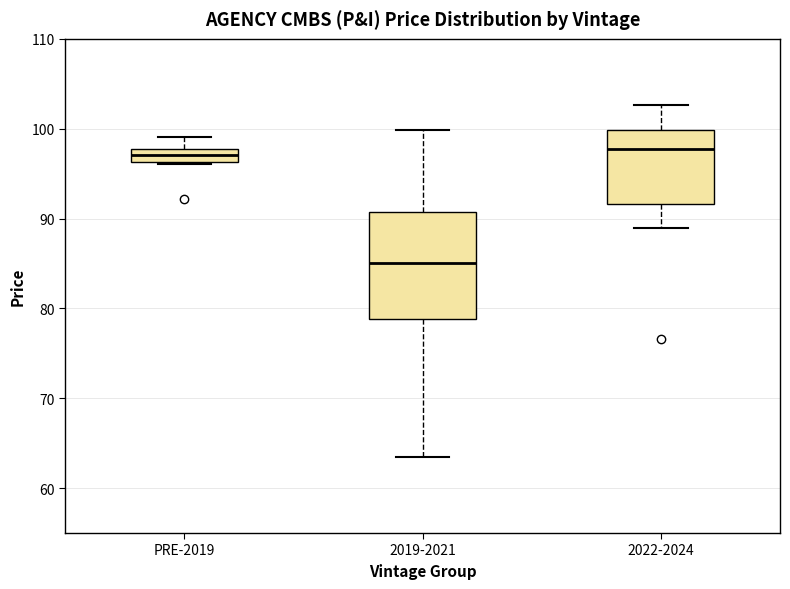

Where does the median line of the box for 2019-2021 sit on the y-axis? The values are not printed on the chart, so give them approximately, as read against the axis.

85